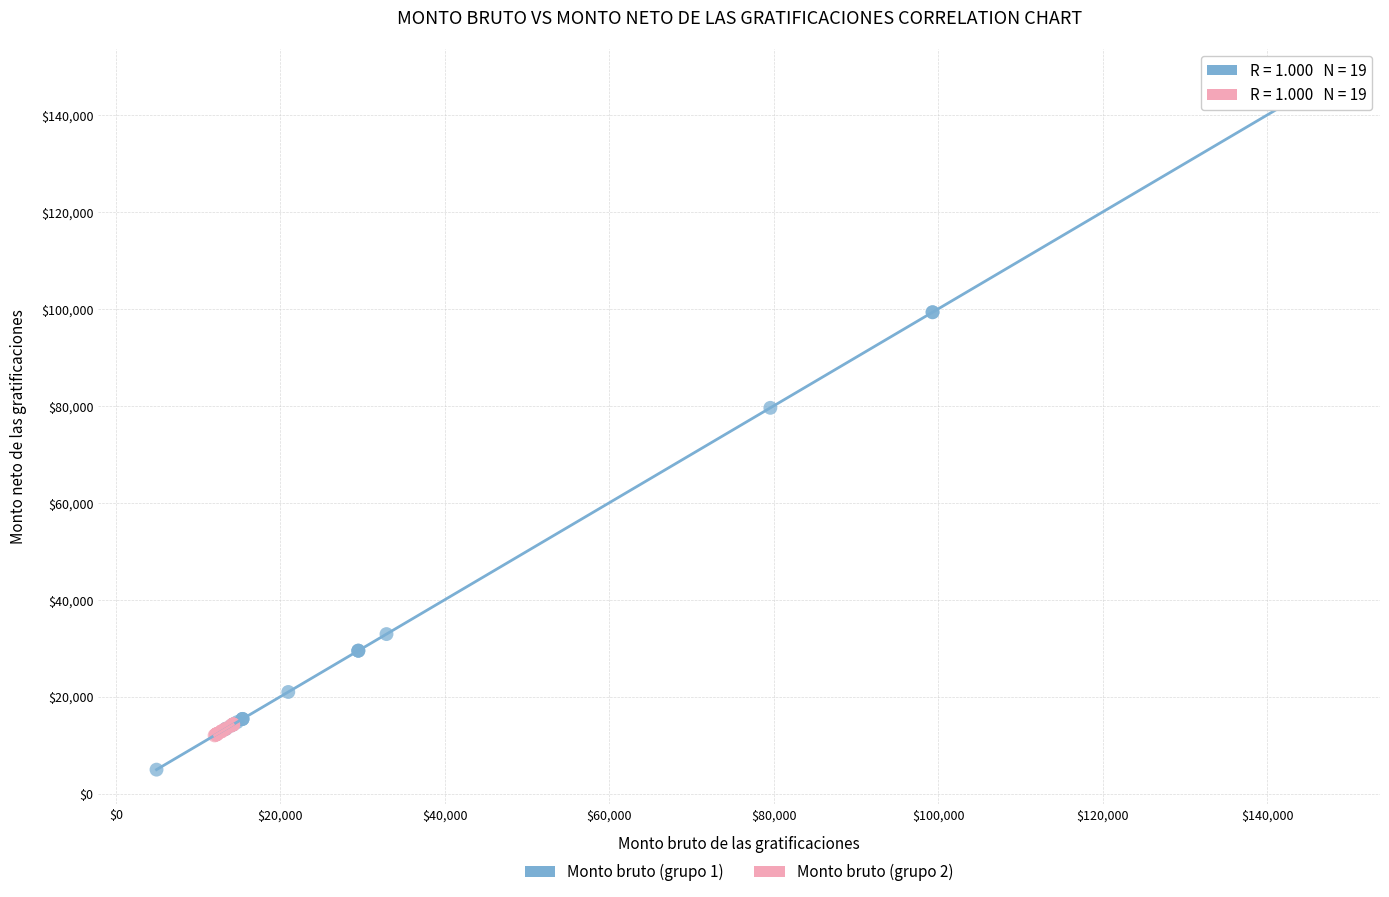

What are all the series names shown in the legend?

Monto bruto (grupo 1), Monto bruto (grupo 2)